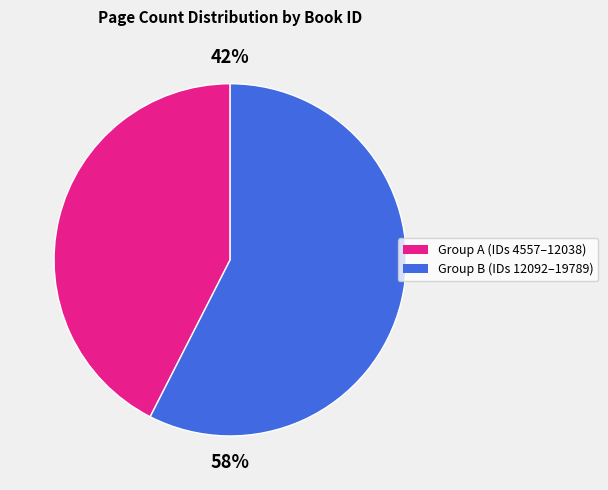

How many segments does this pie chart have?

2